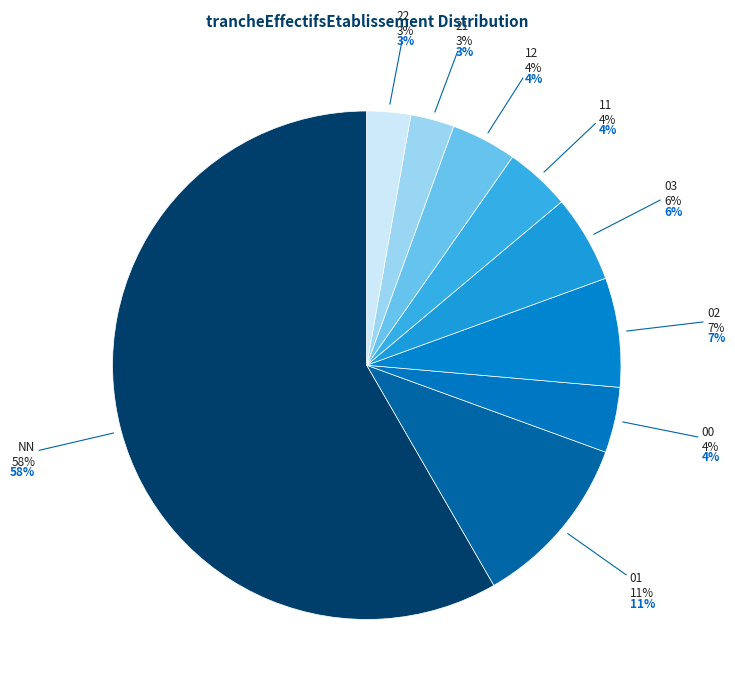

Is it true that 03 is 11% of the pie?

False